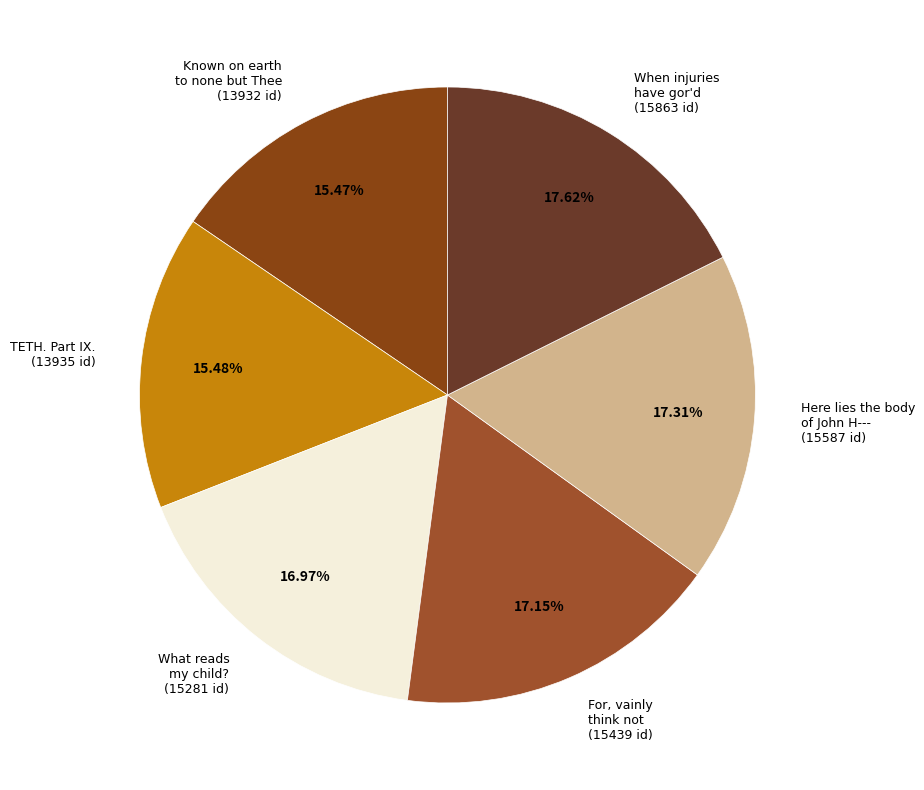

Combined, what portion of the pie is Known on earth to none but Thee and When injuries have gor'd?

33.1%